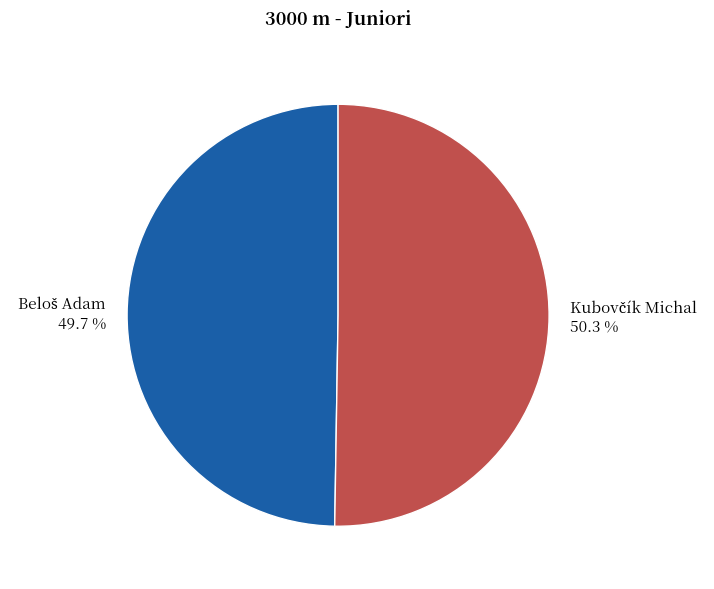

Does any single category account for the majority?

Yes